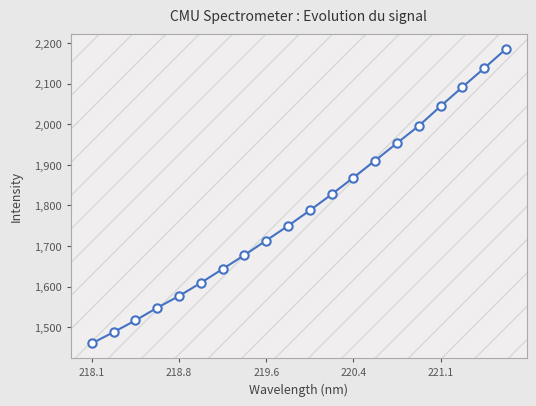

What is the value of the 9th point from the left?

1713.6